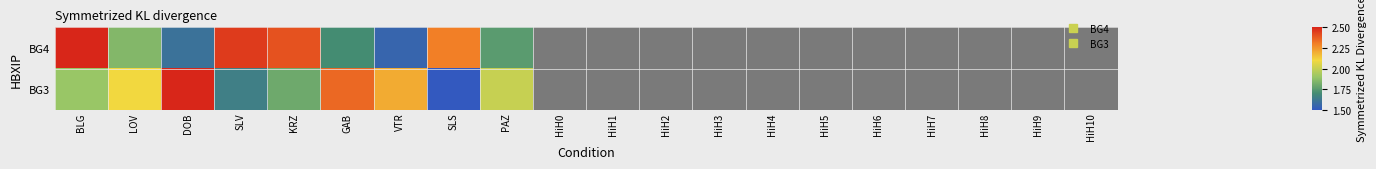

Rank the series by their maximum value, from lowest to highest.

BG4, BG3